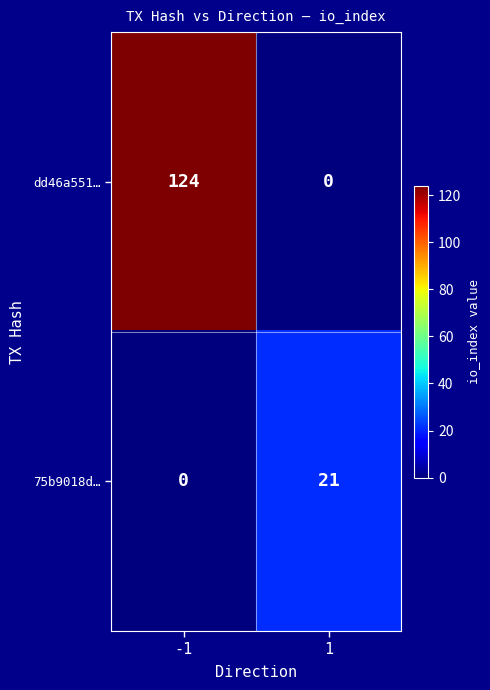

Reading left to right, what are all the values shown in this chart?

dd46a551…: -1=124	1=0
75b9018d…: -1=0	1=21